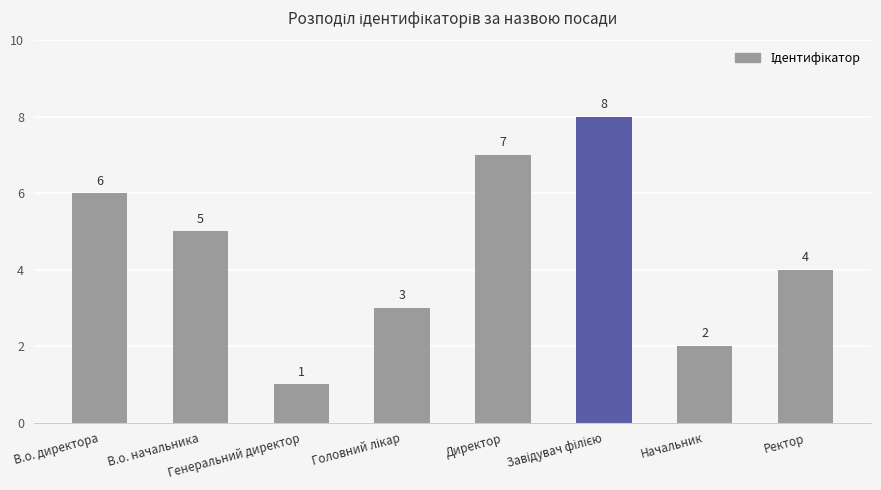

True or false: the data shows 6 at В.о. директора.

True